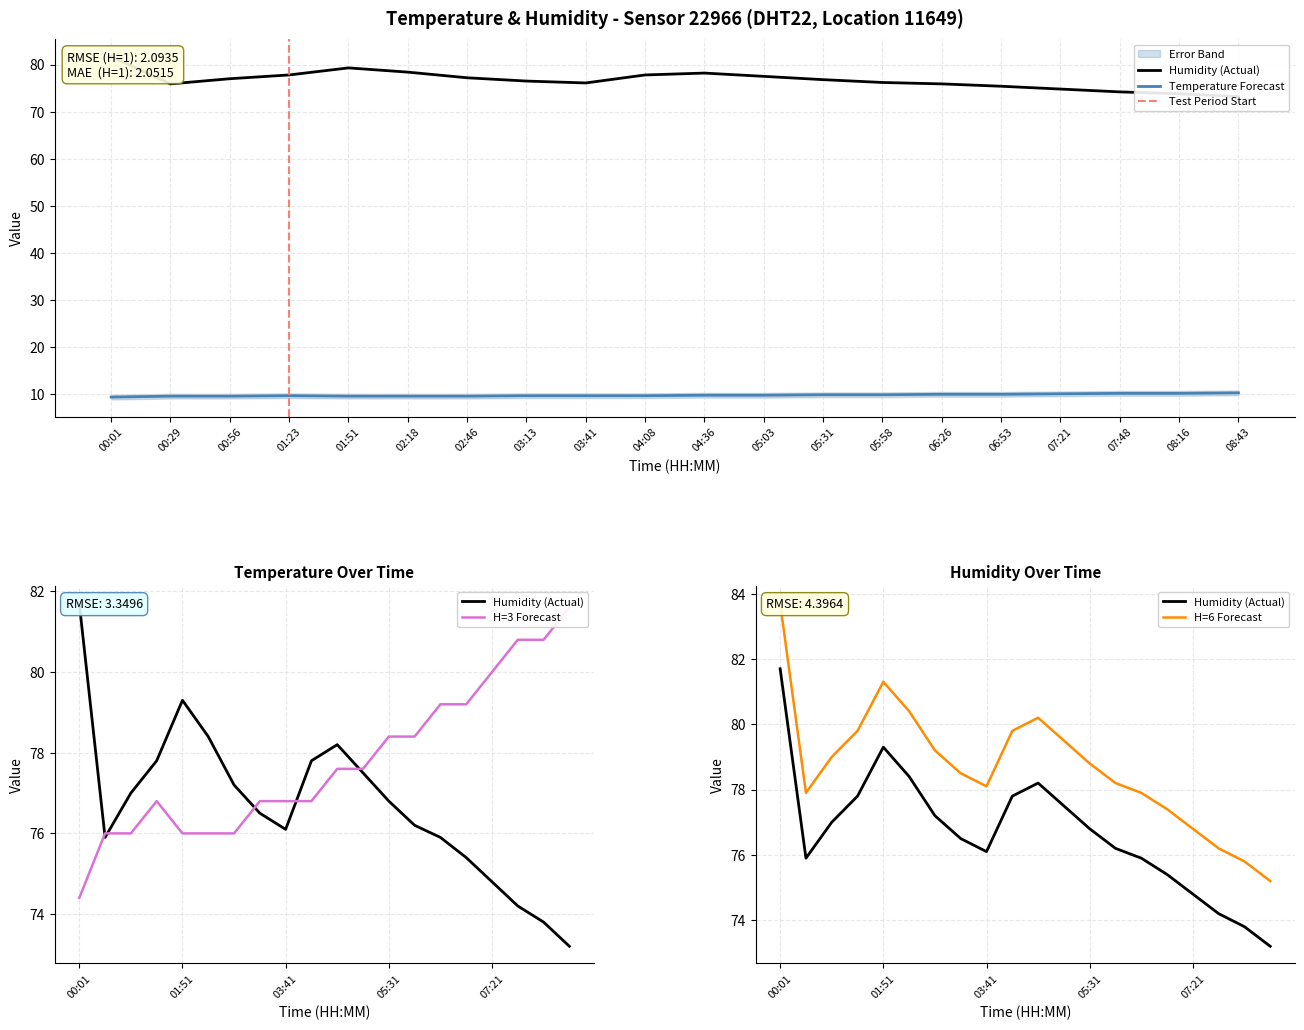

What is the label of the 11th point from the right?

04:08